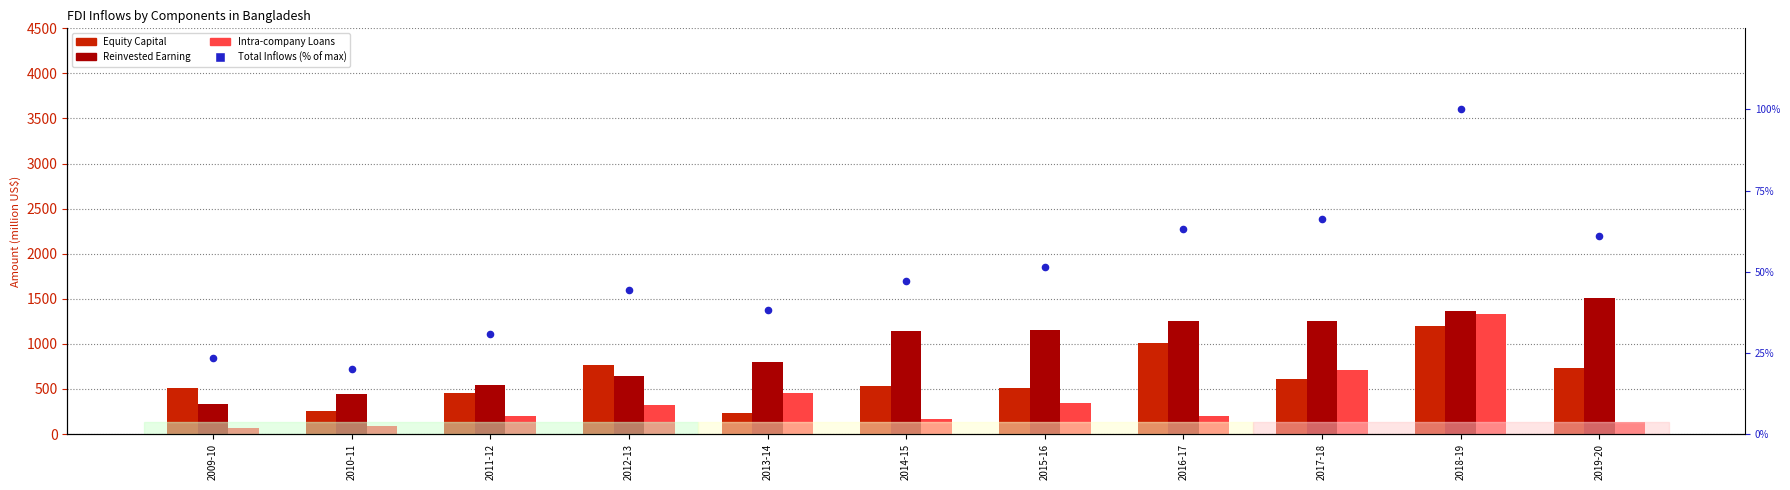

Which series has the widest spread of Y values?

Intra-company Loans